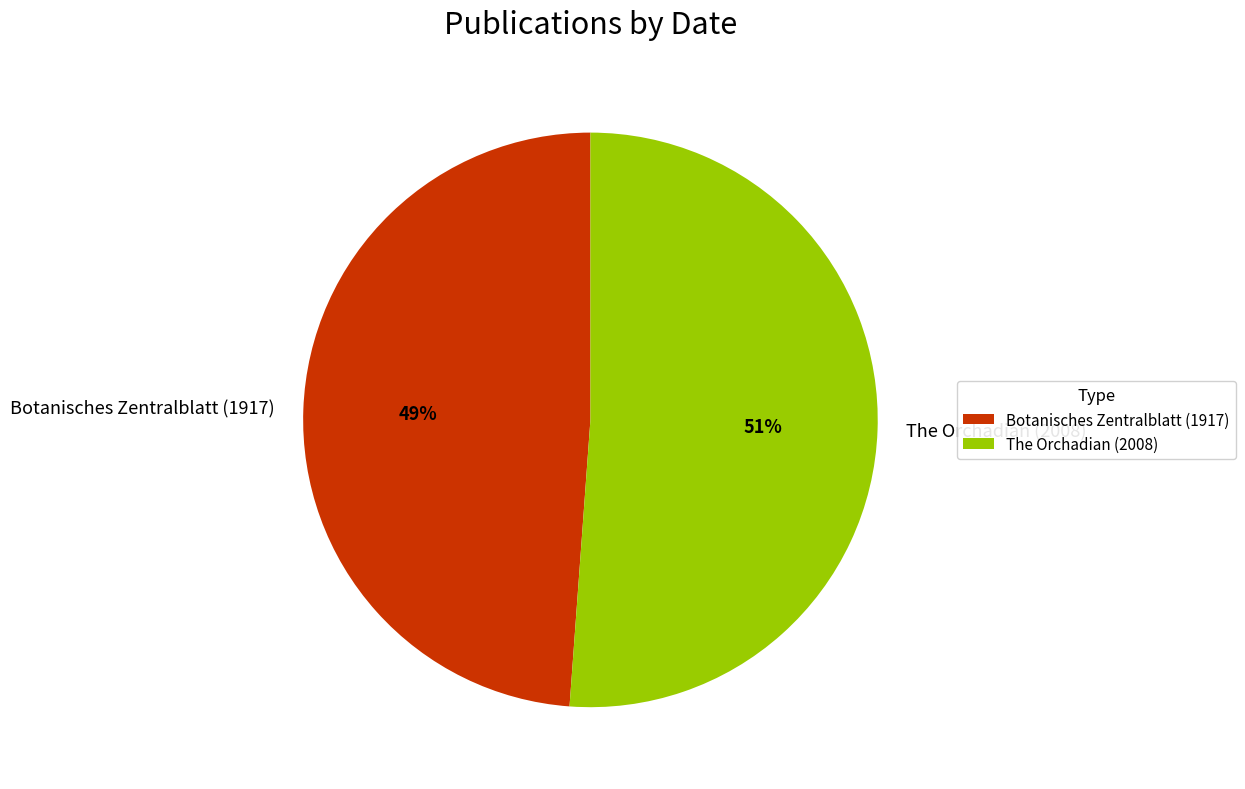

What percentage is the The Orchadian (2008) slice, to the nearest percent?

51%